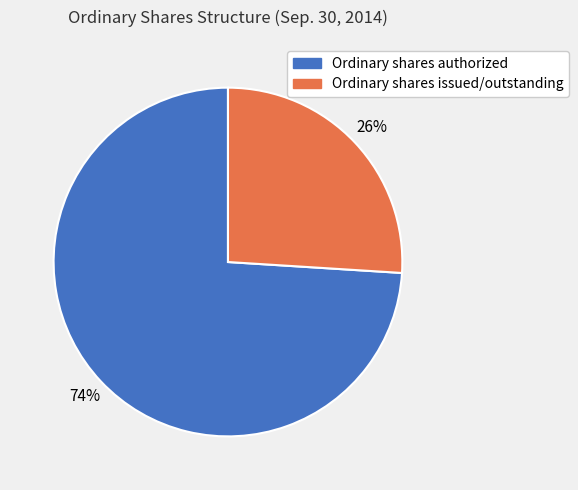

To the nearest percent, what is the average slice percentage?

50%